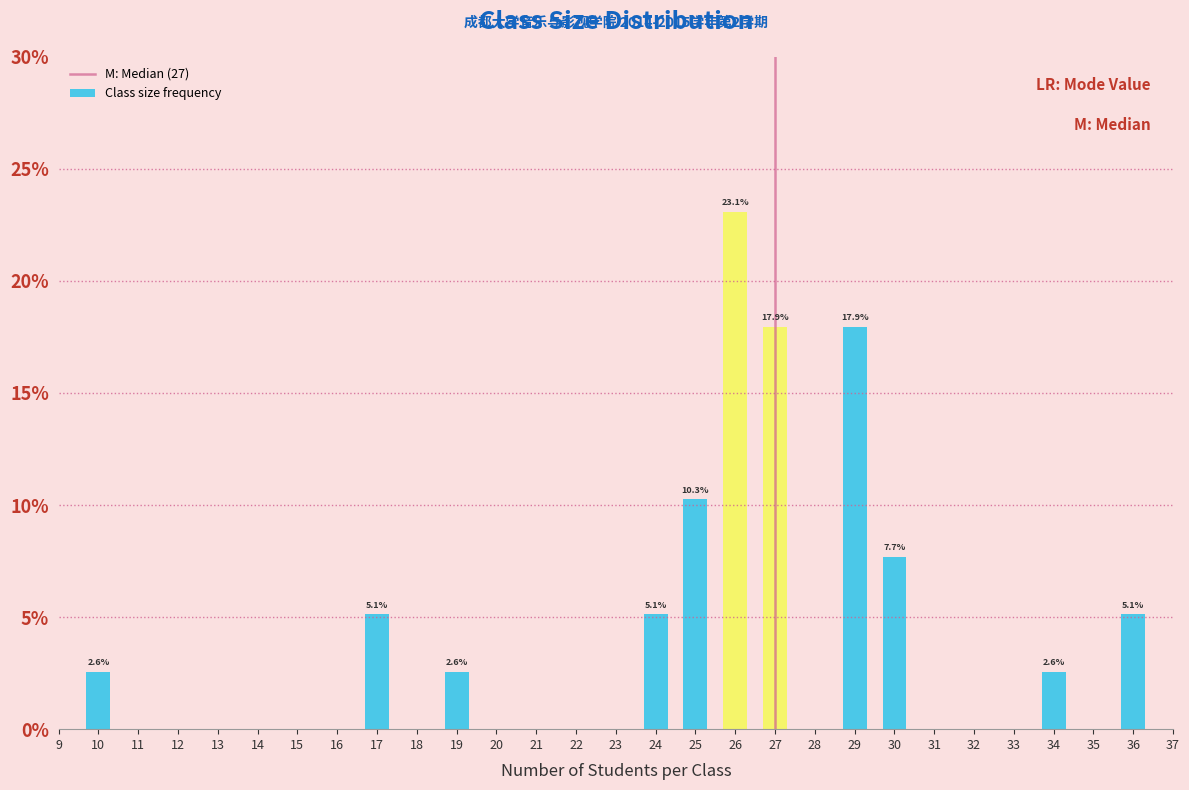

Reading left to right, transcribe all the data shown in this chart.

2.6	5.1	2.6	5.1	10.3	23.1	17.9	17.9	7.7	2.6	5.1